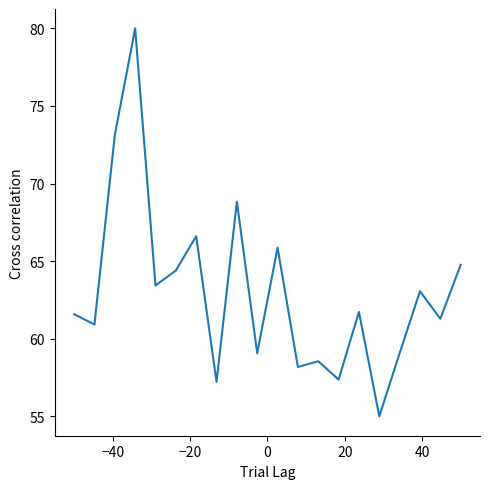

Does the chart have visible grid lines?

No